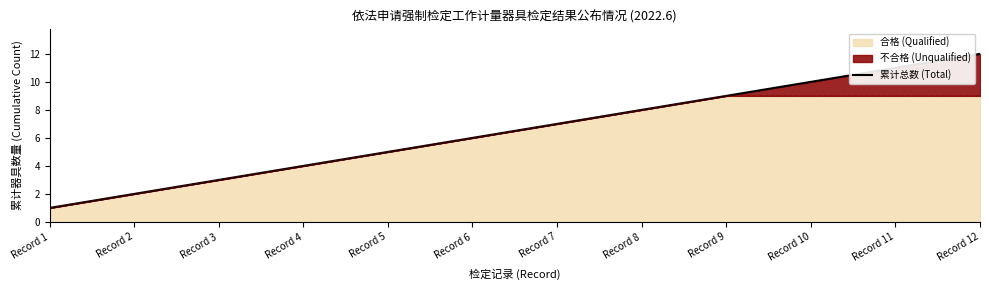

What is the sum of all values?

78